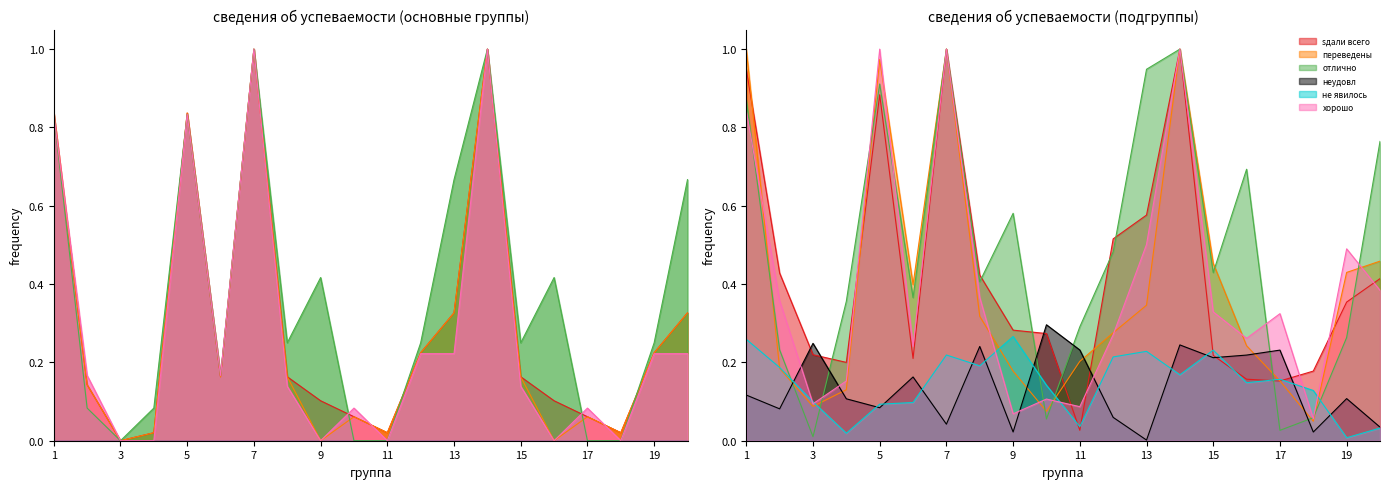

True or false: sдали всего has more than 1 interior local peaks.

True